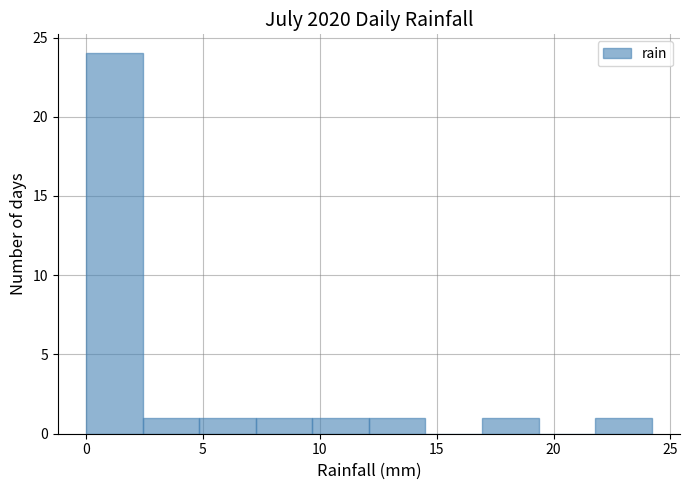

Reading left to right, list every bar in this chart as the range it spans on the x-axis followed by its height. Neither the bar edges nor the heights are printed on the chart, so give them approximately, as read against the axes.

0.0 to 2.5: 24
2.5 to 5.0: 1
5.0 to 7.5: 1
7.5 to 9.5: 1
9.5 to 12.0: 1
12.0 to 14.5: 1
14.5 to 17.0: 0
17.0 to 19.5: 1
19.5 to 22.0: 0
22.0 to 24.0: 1